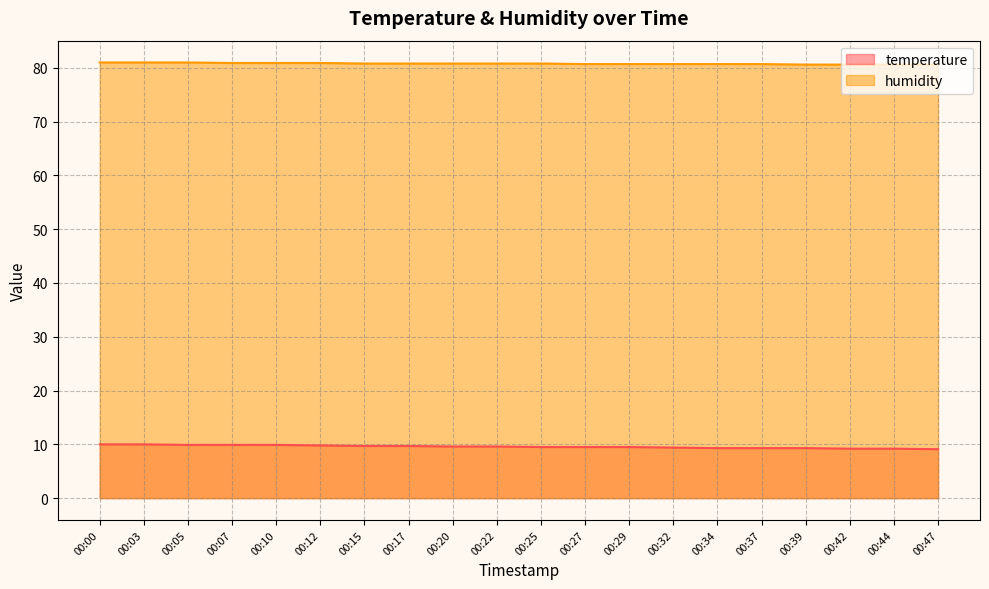

Count the number of data series in this chart.

2